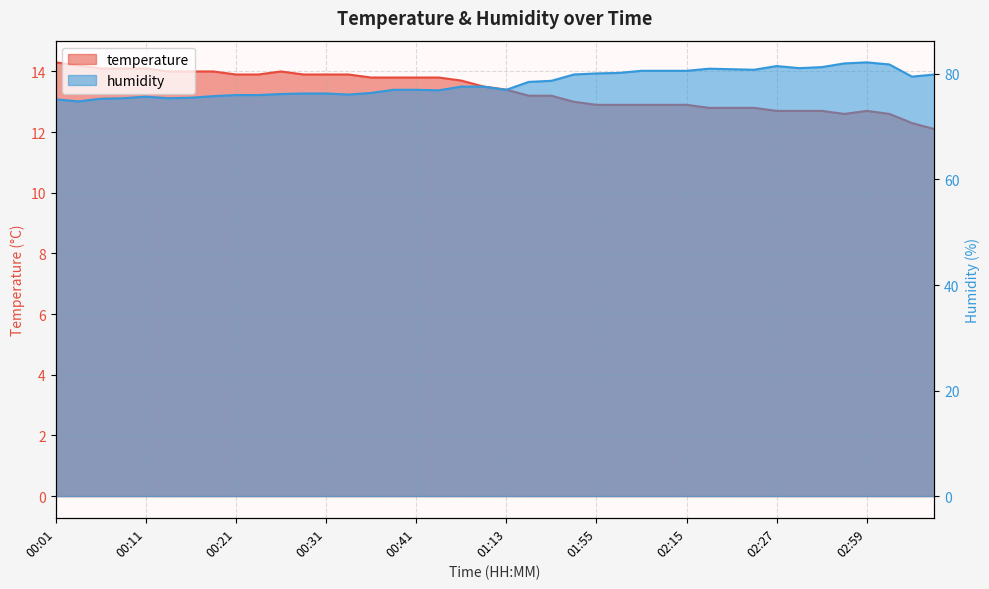

True or false: humidity and temperature cross at least once.

False